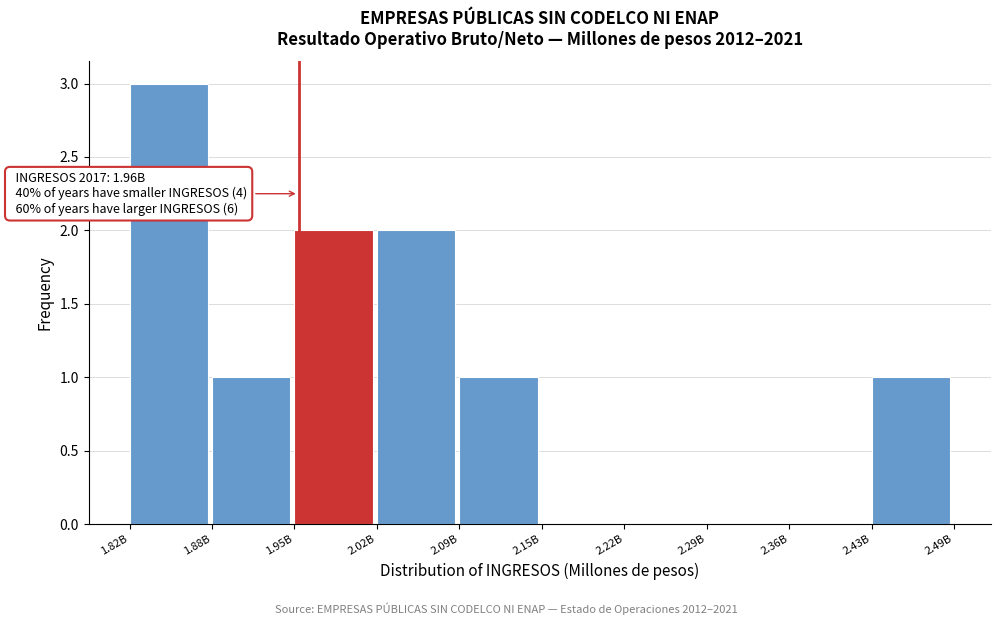

Reading left to right, what are all the values shown in this chart?

1.82B=3	1.88B=1	1.95B=2	2.02B=2	2.09B=1	2.15B=0	2.22B=0	2.29B=0	2.36B=0	2.43B=1